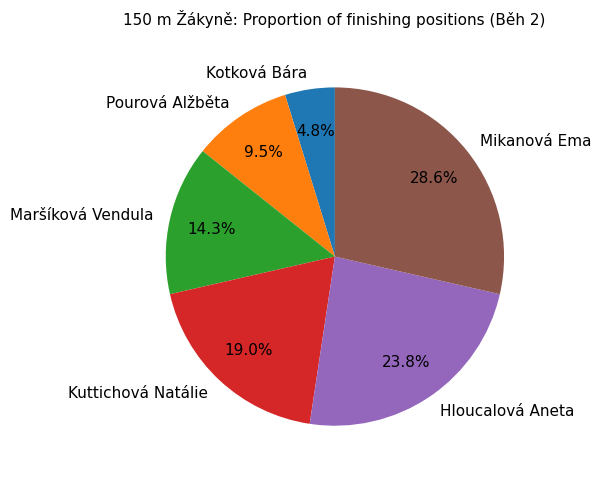

Does any single category account for the majority?

No